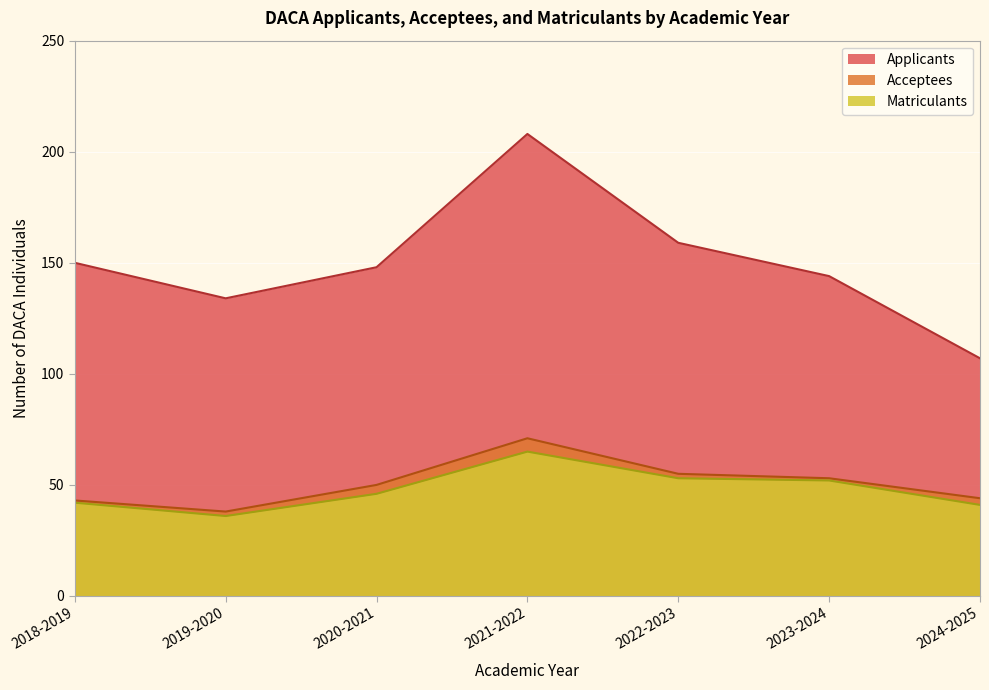

Reading left to right, extract all data points from this chart.

Applicants: 2018-2019=150	2019-2020=134	2020-2021=148	2021-2022=208	2022-2023=159	2023-2024=144	2024-2025=107
Acceptees: 2018-2019=43	2019-2020=38	2020-2021=50	2021-2022=71	2022-2023=55	2023-2024=53	2024-2025=44
Matriculants: 2018-2019=42	2019-2020=36	2020-2021=46	2021-2022=65	2022-2023=53	2023-2024=52	2024-2025=41